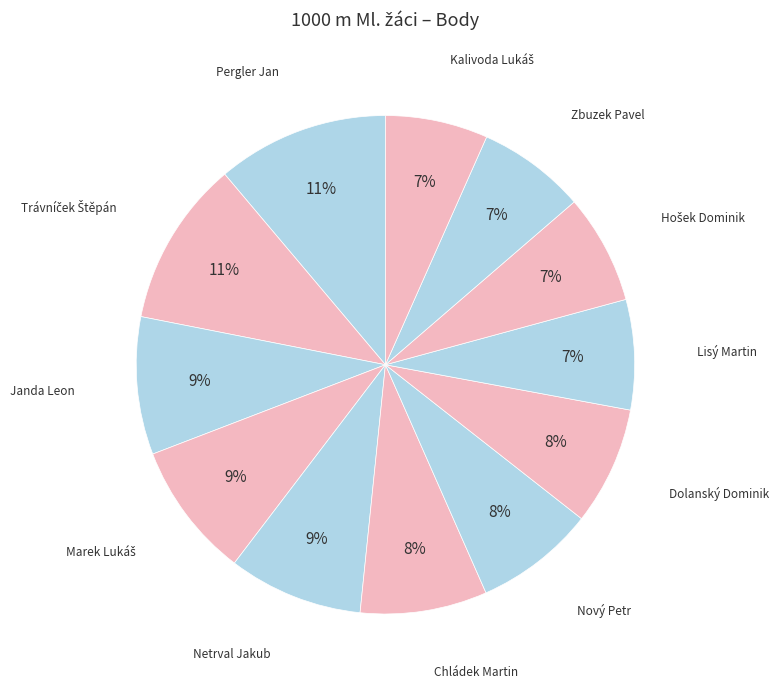

Which slice is the largest?

Pergler Jan